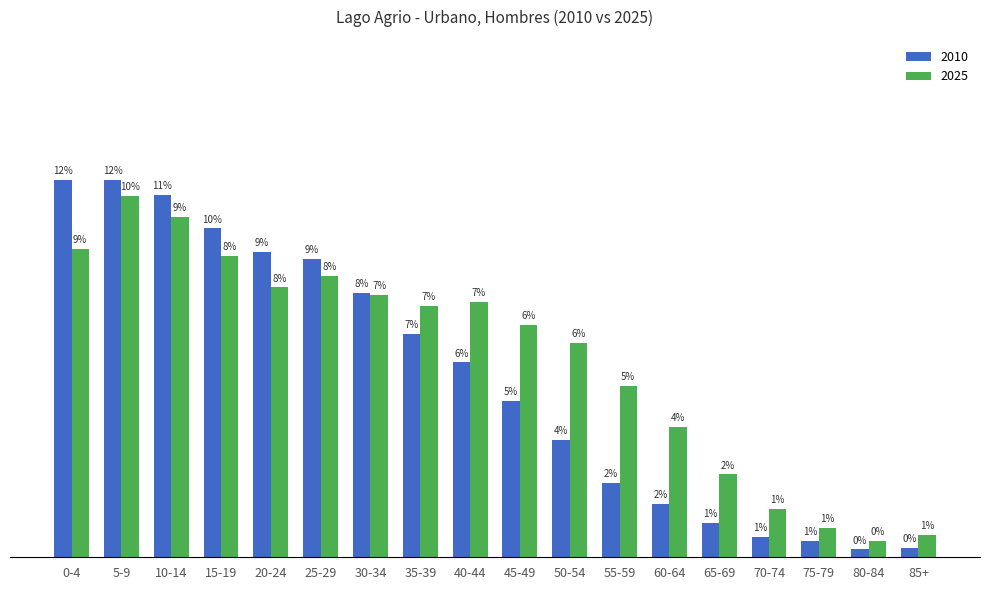

Which label corresponds to the largest value in the chart?

5-9